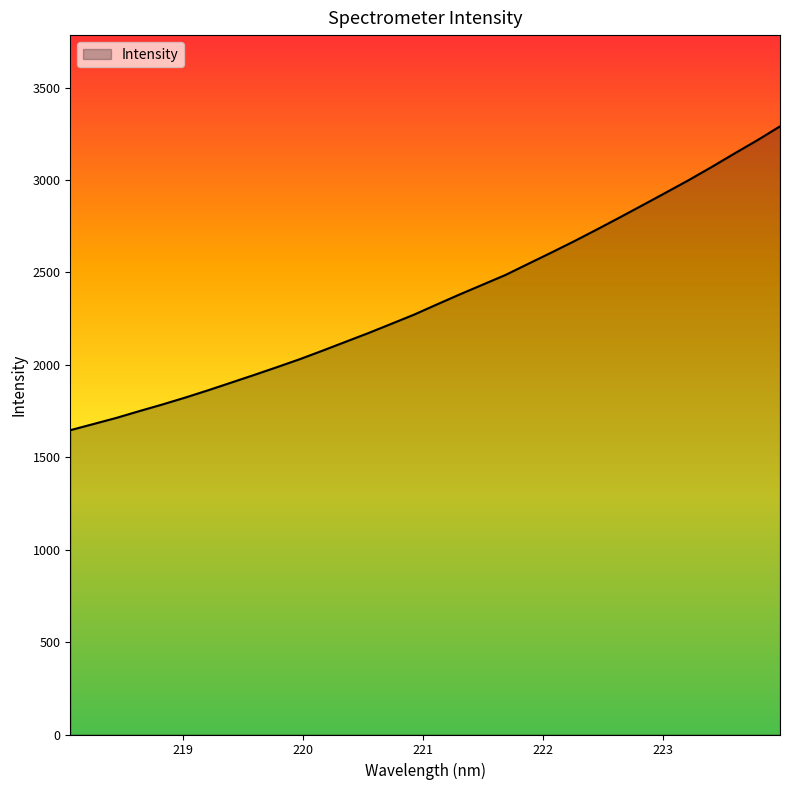

What is the greatest value displayed?

3290.8